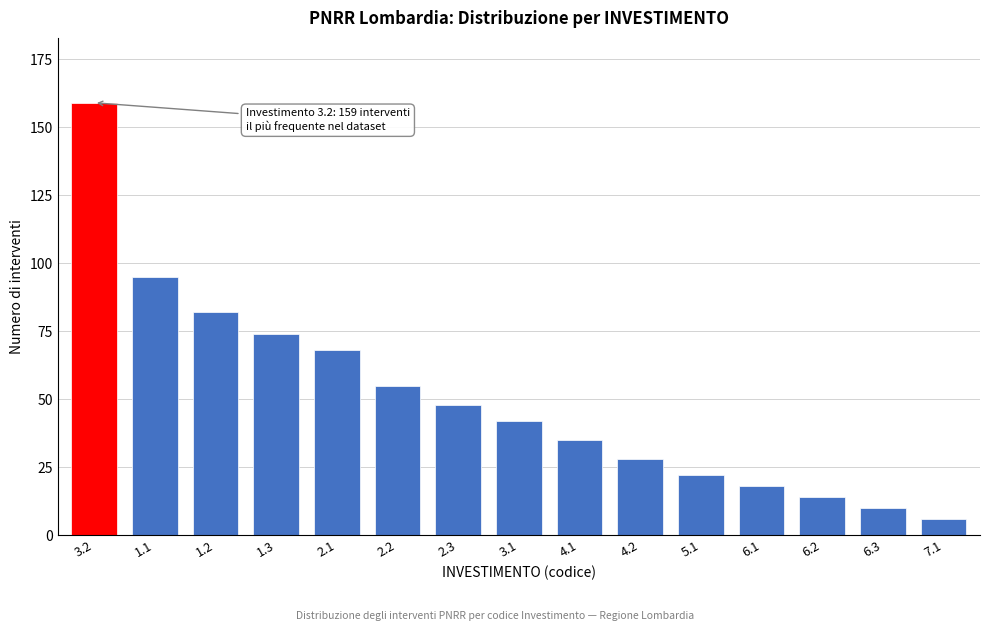

Reading right to left, extract all data points from this chart.

7.1=6	6.3=10	6.2=14	6.1=18	5.1=22	4.2=28	4.1=35	3.1=42	2.3=48	2.2=55	2.1=68	1.3=74	1.2=82	1.1=95	3.2=159